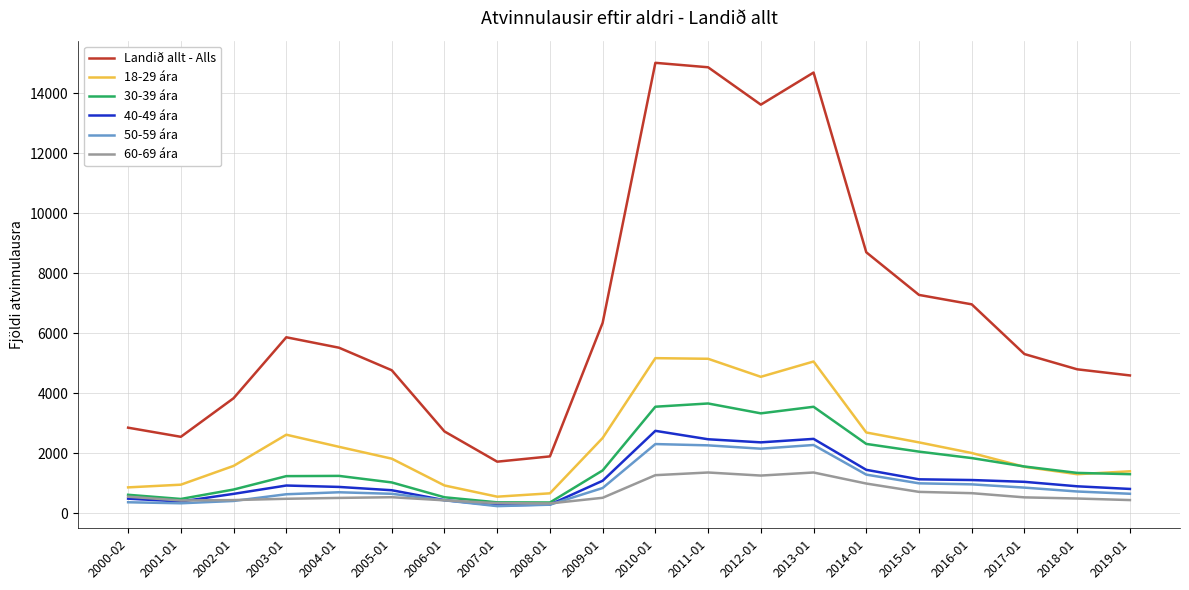

What is the spread (max minus min) of values at 2009-01?

5832